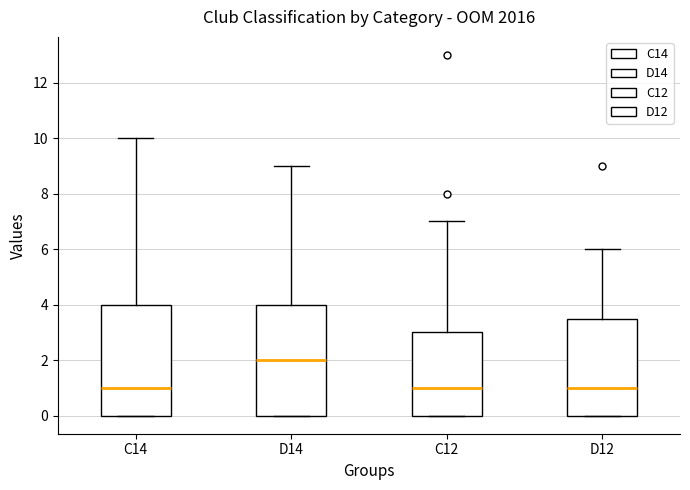

Reading left to right, read every box against the y-axis: the position of its median line, the range the box covers, and the ends of its whiskers. The values are not printed on the chart, so give them approximately, as read against the axis.

C14: median 1.0, box 0.0 to 4.0, whiskers 0.0 to 10.0
D14: median 2.0, box 0.0 to 4.0, whiskers 0.0 to 9.0
C12: median 1.0, box 0.0 to 3.0, whiskers 0.0 to 7.0
D12: median 1.0, box 0.0 to 3.6, whiskers 0.0 to 6.0